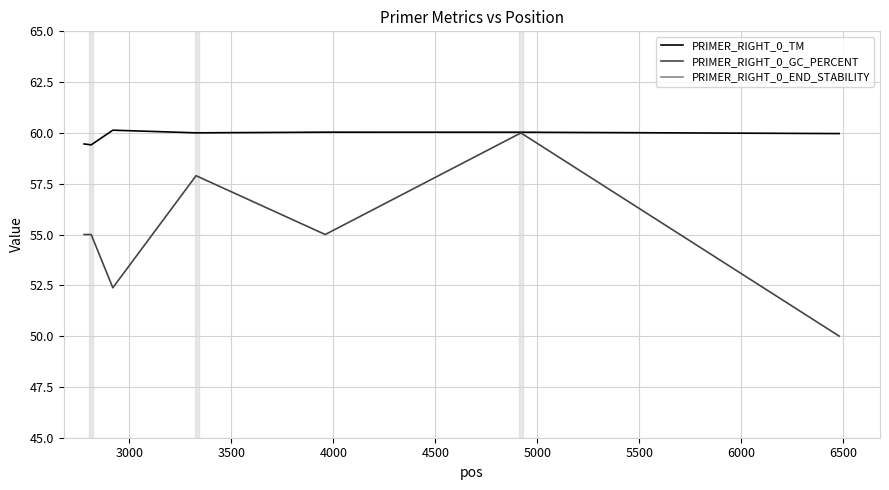

Rank the series by their maximum value, from highest to lowest.

PRIMER_RIGHT_0_TM, PRIMER_RIGHT_0_GC_PERCENT, PRIMER_RIGHT_0_END_STABILITY